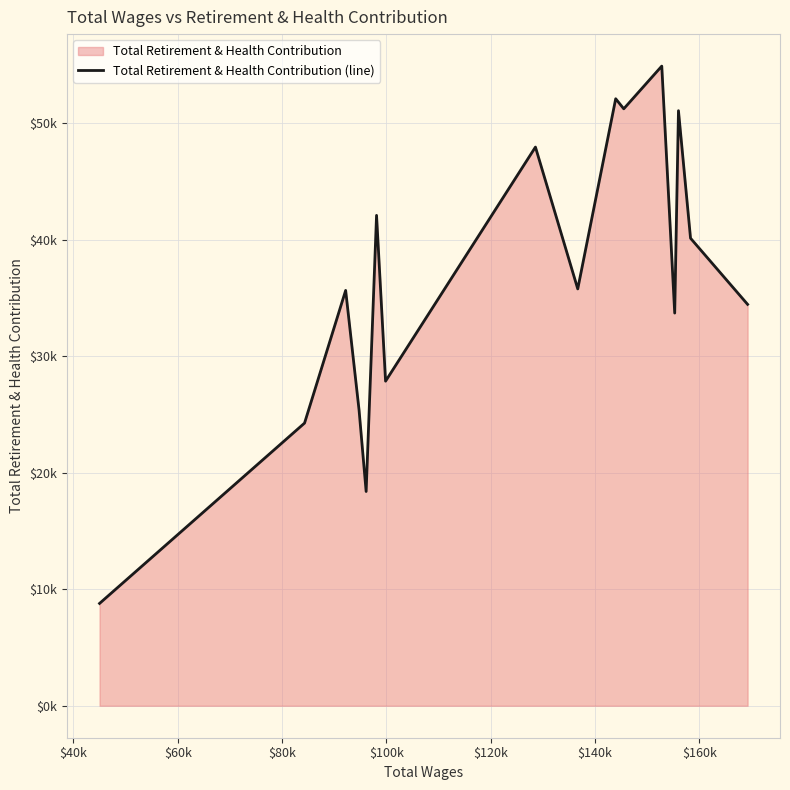

What is the difference between the second highest and minimum values?

43332